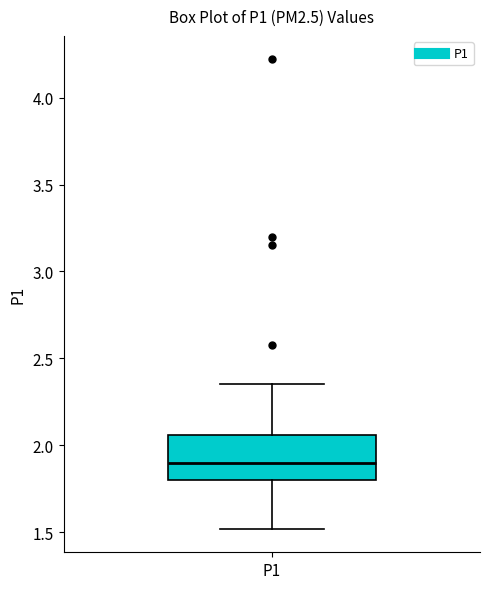

Where does the upper whisker of the box for P1 end on the y-axis? The values are not printed on the chart, so give them approximately, as read against the axis.

2.35